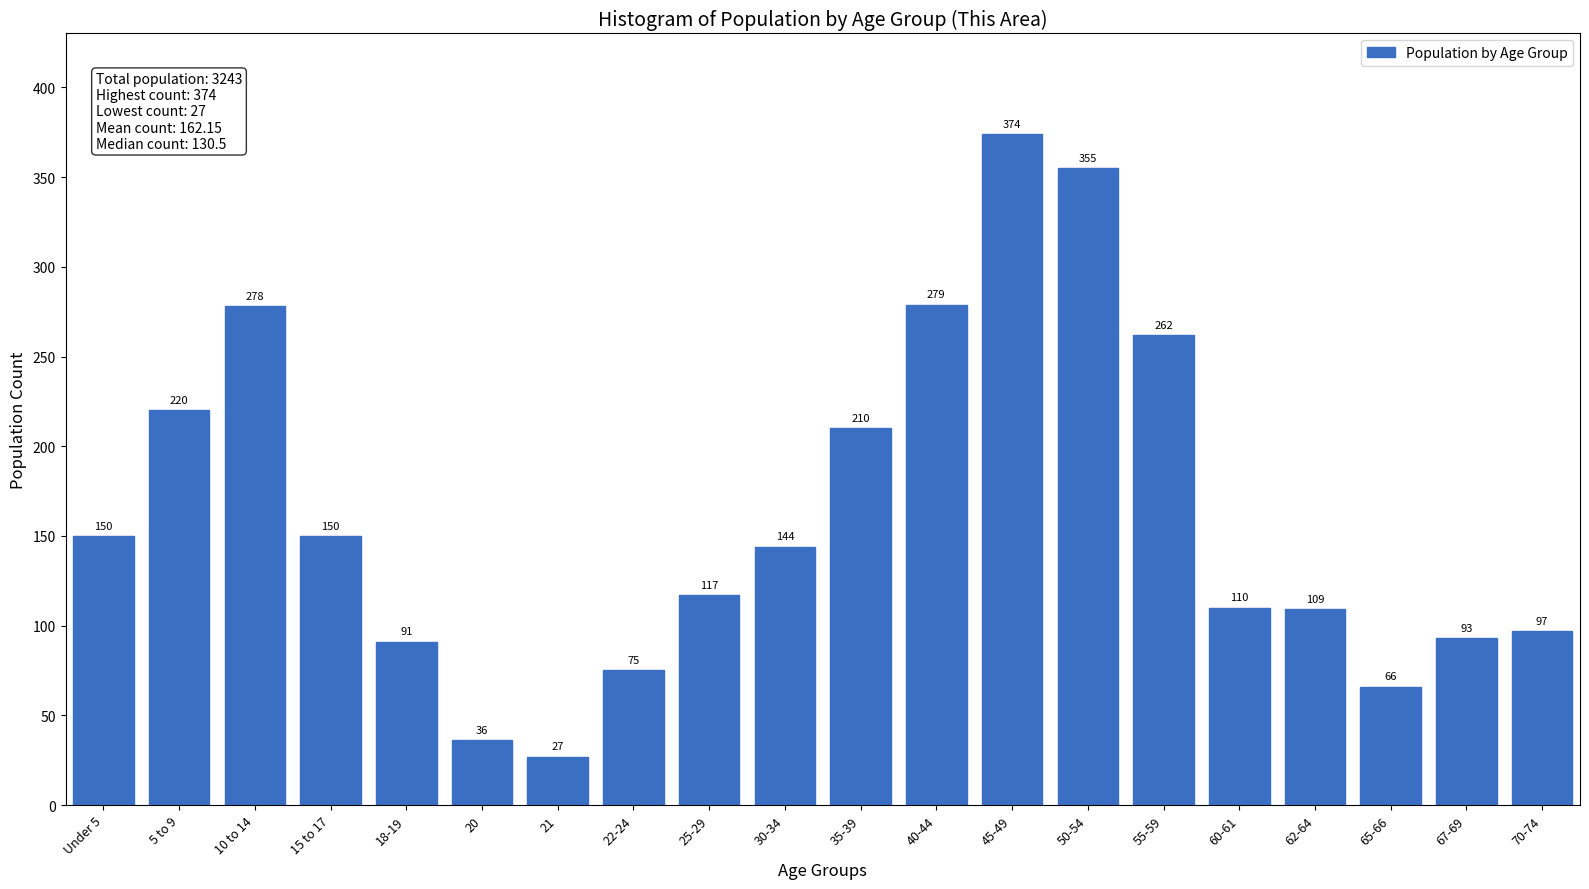

Reading left to right, extract all data points from this chart.

150	220	278	150	91	36	27	75	117	144	210	279	374	355	262	110	109	66	93	97